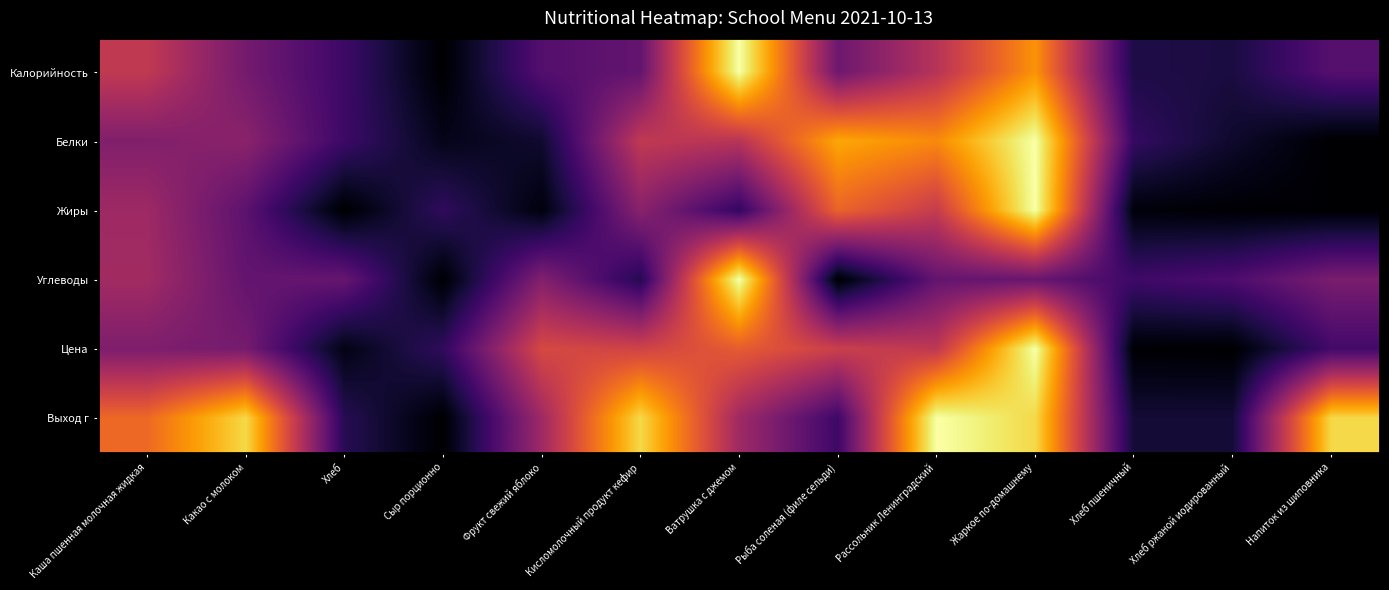

Reading left to right, extract all data points from this chart.

Калорийность: Каша пшенная молочная жидкая=0.5	Какао с молоком=0.3	Хлеб=0.2	Сыр порционно=0.0	Фрукт свежий яблоко=0.2	Кисломолочный продукт кефир=0.3	Ватрушка с джемом=1.0	Рыба соленая (филе сельди)=0.3	Рассольник Ленинградский=0.5	Жаркое по-домашнему=0.8	Хлеб пшеничный=0.1	Хлеб ржаной иодированный=0.1	Напиток из шиповника=0.2
Белки: Каша пшенная молочная жидкая=0.4	Какао с молоком=0.4	Хлеб=0.2	Сыр порционно=0.0	Фрукт свежий яблоко=0.1	Кисломолочный продукт кефир=0.5	Ватрушка с джемом=0.5	Рыба соленая (филе сельди)=0.8	Рассольник Ленинградский=0.7	Жаркое по-домашнему=1.0	Хлеб пшеничный=0.2	Хлеб ржаной иодированный=0.1	Напиток из шиповника=0.0
Жиры: Каша пшенная молочная жидкая=0.4	Какао с молоком=0.3	Хлеб=0.0	Сыр порционно=0.2	Фрукт свежий яблоко=0.0	Кисломолочный продукт кефир=0.4	Ватрушка с джемом=0.2	Рыба соленая (филе сельди)=0.7	Рассольник Ленинградский=0.5	Жаркое по-домашнему=1.0	Хлеб пшеничный=0.0	Хлеб ржаной иодированный=0.0	Напиток из шиповника=0.0
Углеводы: Каша пшенная молочная жидкая=0.4	Какао с молоком=0.3	Хлеб=0.3	Сыр порционно=0.0	Фрукт свежий яблоко=0.4	Кисломолочный продукт кефир=0.1	Ватрушка с джемом=1.0	Рыба соленая (филе сельди)=0.0	Рассольник Ленинградский=0.3	Жаркое по-домашнему=0.3	Хлеб пшеничный=0.2	Хлеб ржаной иодированный=0.2	Напиток из шиповника=0.3
Цена: Каша пшенная молочная жидкая=0.3	Какао с молоком=0.3	Хлеб=0.0	Сыр порционно=0.2	Фрукт свежий яблоко=0.6	Кисломолочный продукт кефир=0.6	Ватрушка с джемом=0.6	Рыба соленая (филе сельди)=0.5	Рассольник Ленинградский=0.5	Жаркое по-домашнему=1.0	Хлеб пшеничный=0.0	Хлеб ржаной иодированный=0.0	Напиток из шиповника=0.2
Выход г: Каша пшенная молочная жидкая=0.7	Какао с молоком=0.9	Хлеб=0.1	Сыр порционно=0.0	Фрукт свежий яблоко=0.4	Кисломолочный продукт кефир=0.9	Ватрушка с джемом=0.4	Рыба соленая (филе сельди)=0.2	Рассольник Ленинградский=1.0	Жаркое по-домашнему=0.9	Хлеб пшеничный=0.1	Хлеб ржаной иодированный=0.1	Напиток из шиповника=0.9